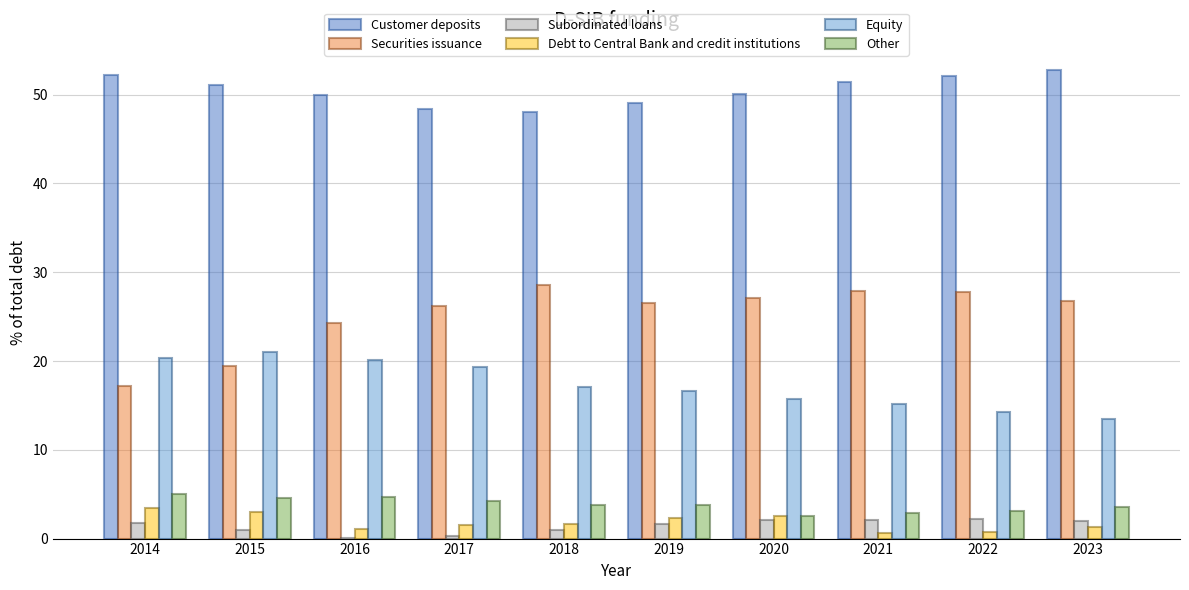

Is the value of Securities issuance at 2023 greater than the value of Debt to Central Bank and credit institutions at 2020?

Yes